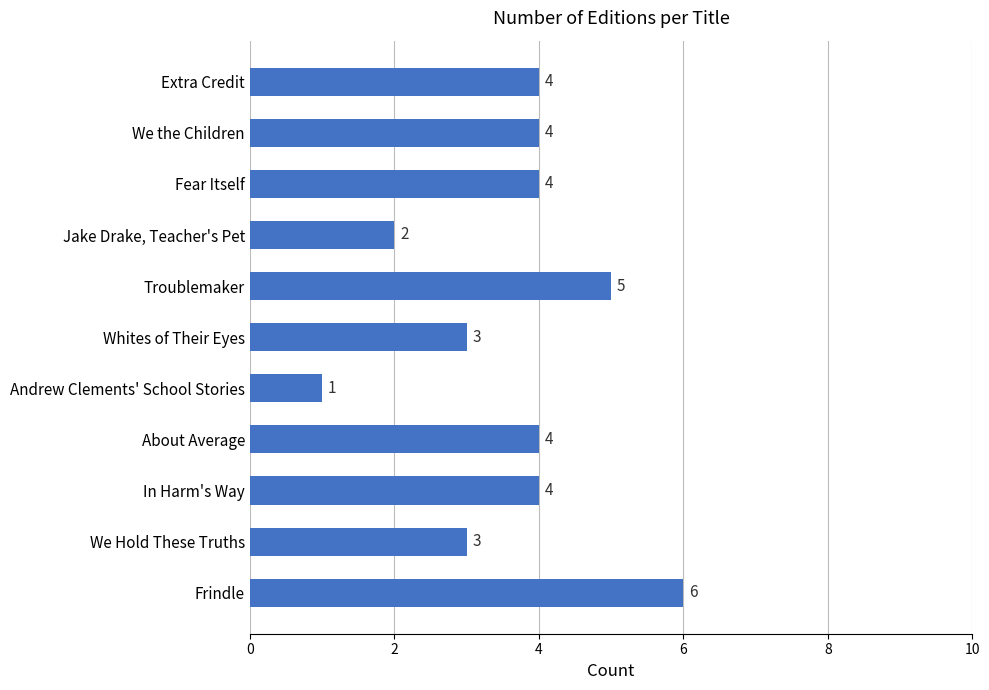

Count the values in the range 3 to 4.

7